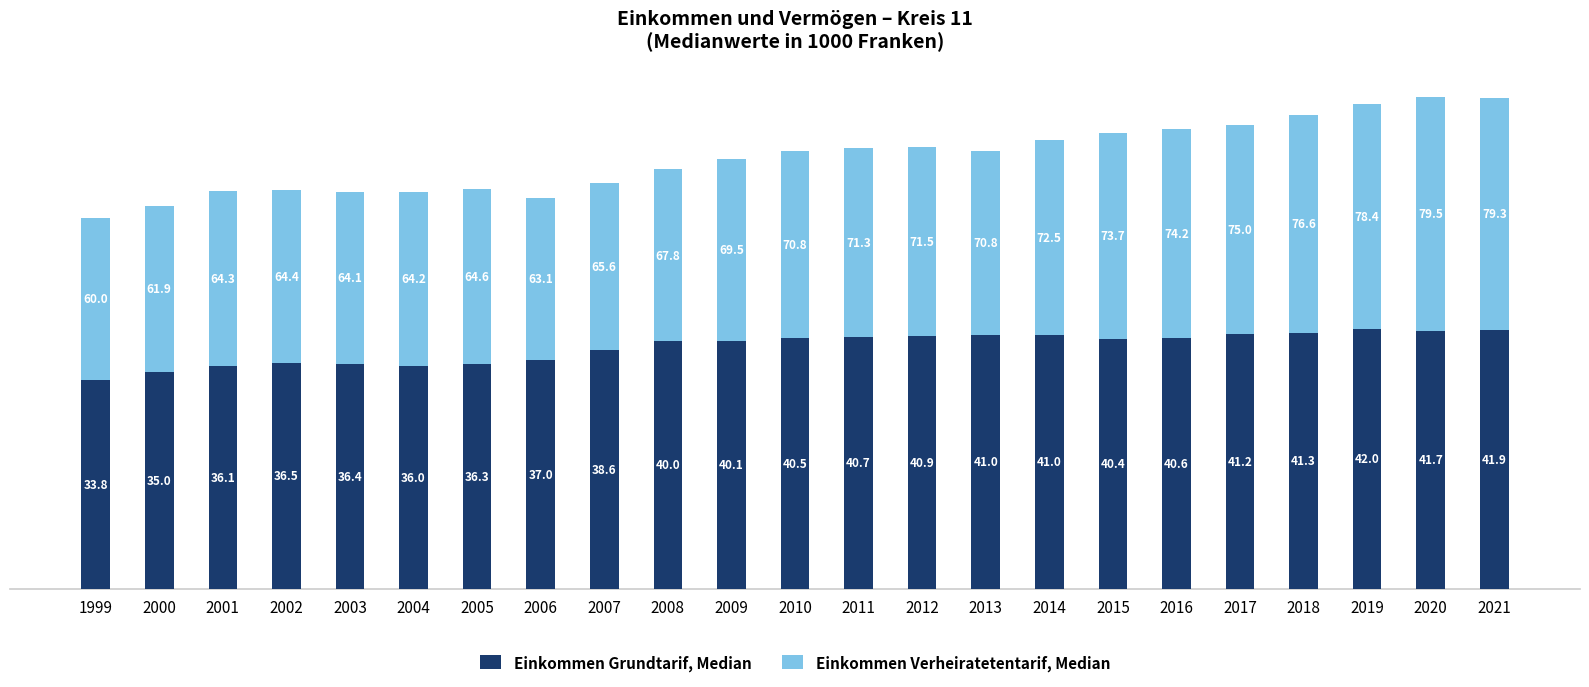

At which category is the sum across all series the highest?

2020